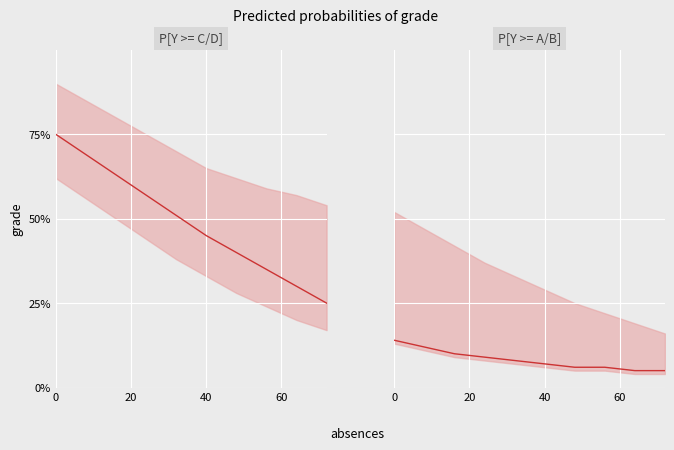

What is the smallest value displayed?

5